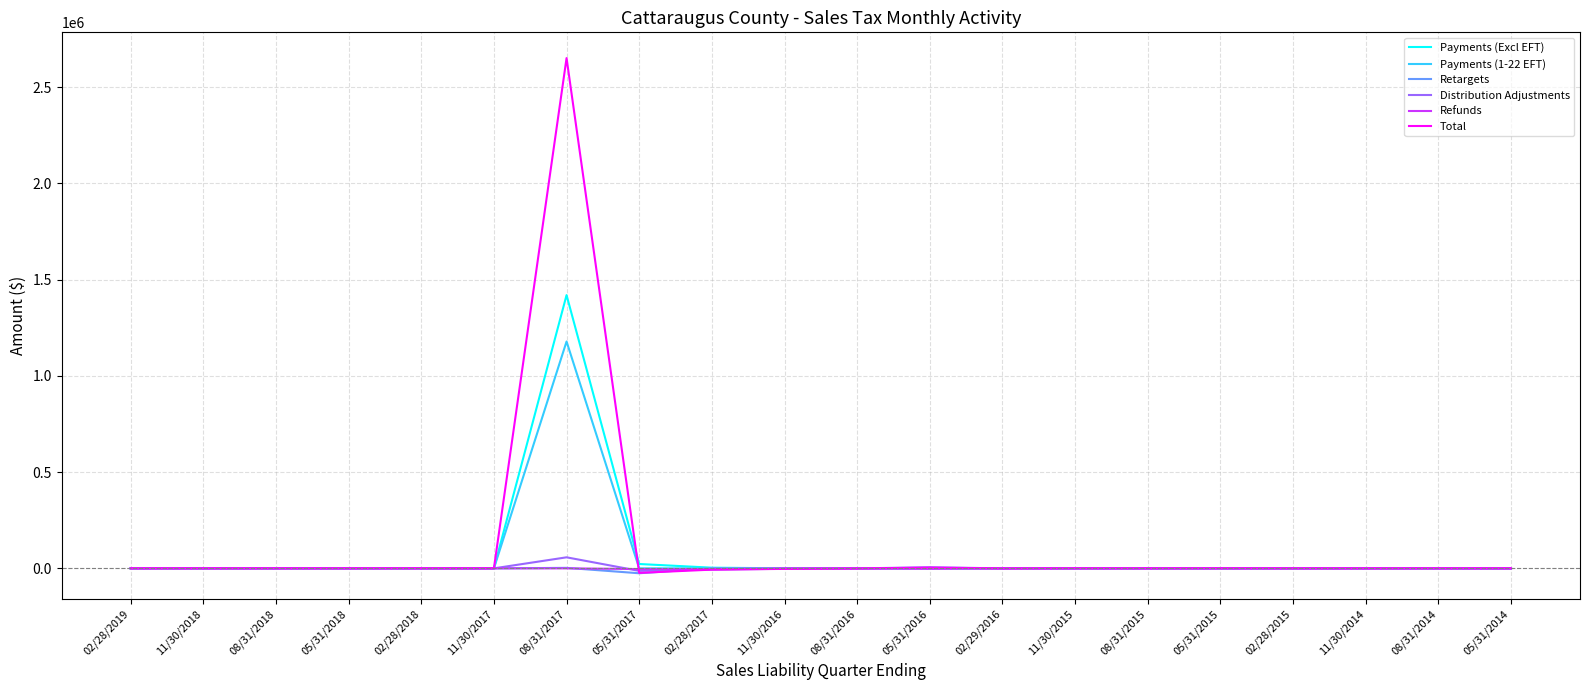

At which category is the sum across all series the highest?

08/31/2017